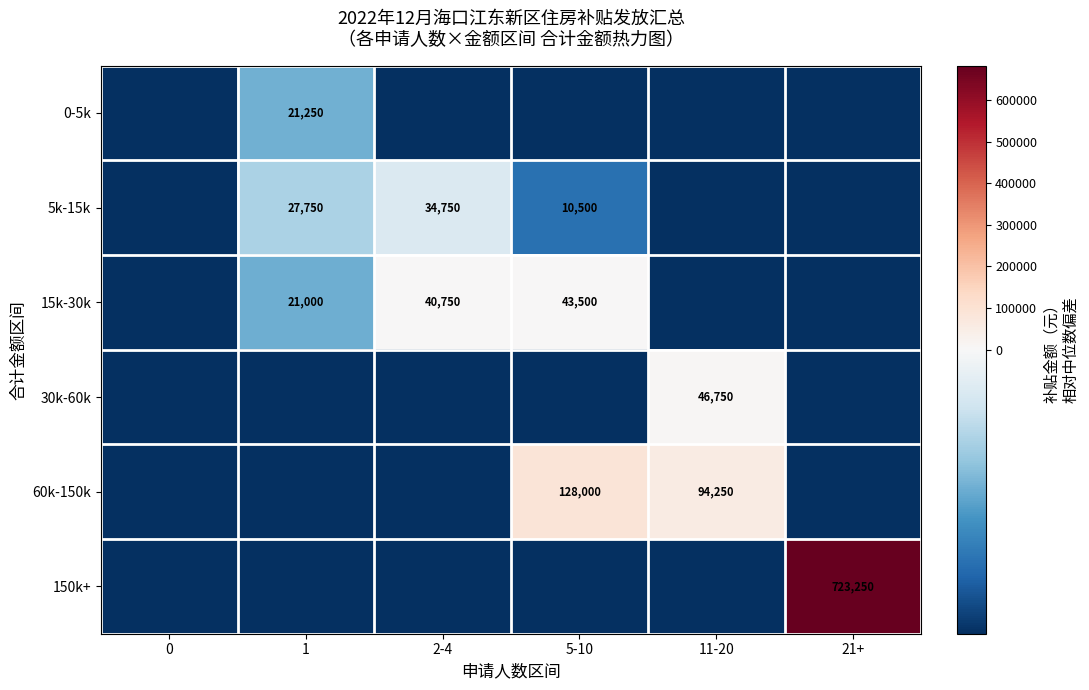

Between 11-20 and 21+, which is larger?

11-20